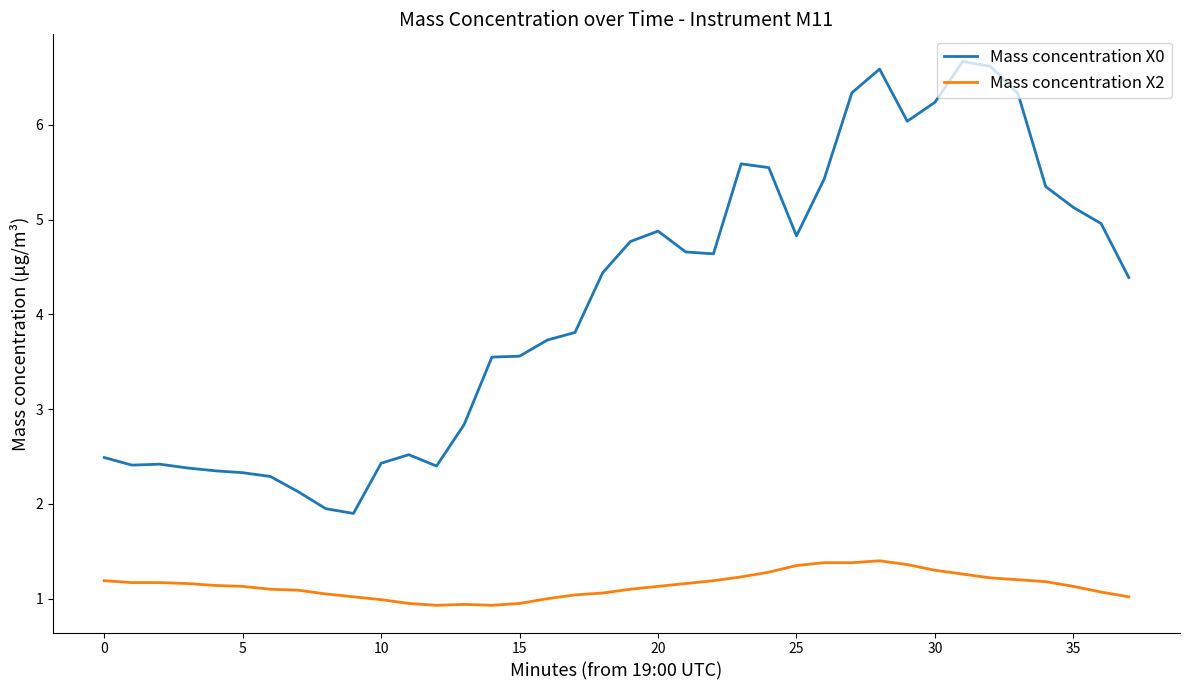

Which series has the widest spread of values?

Mass concentration X0